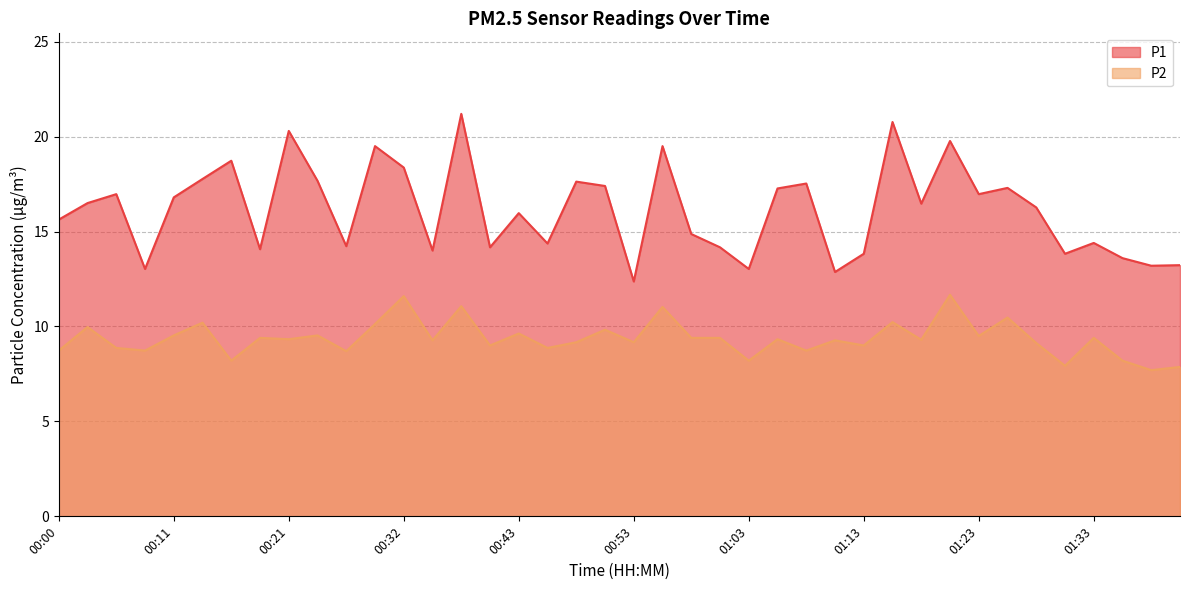

What is the approximate value of P1 at 01:03?

13.0